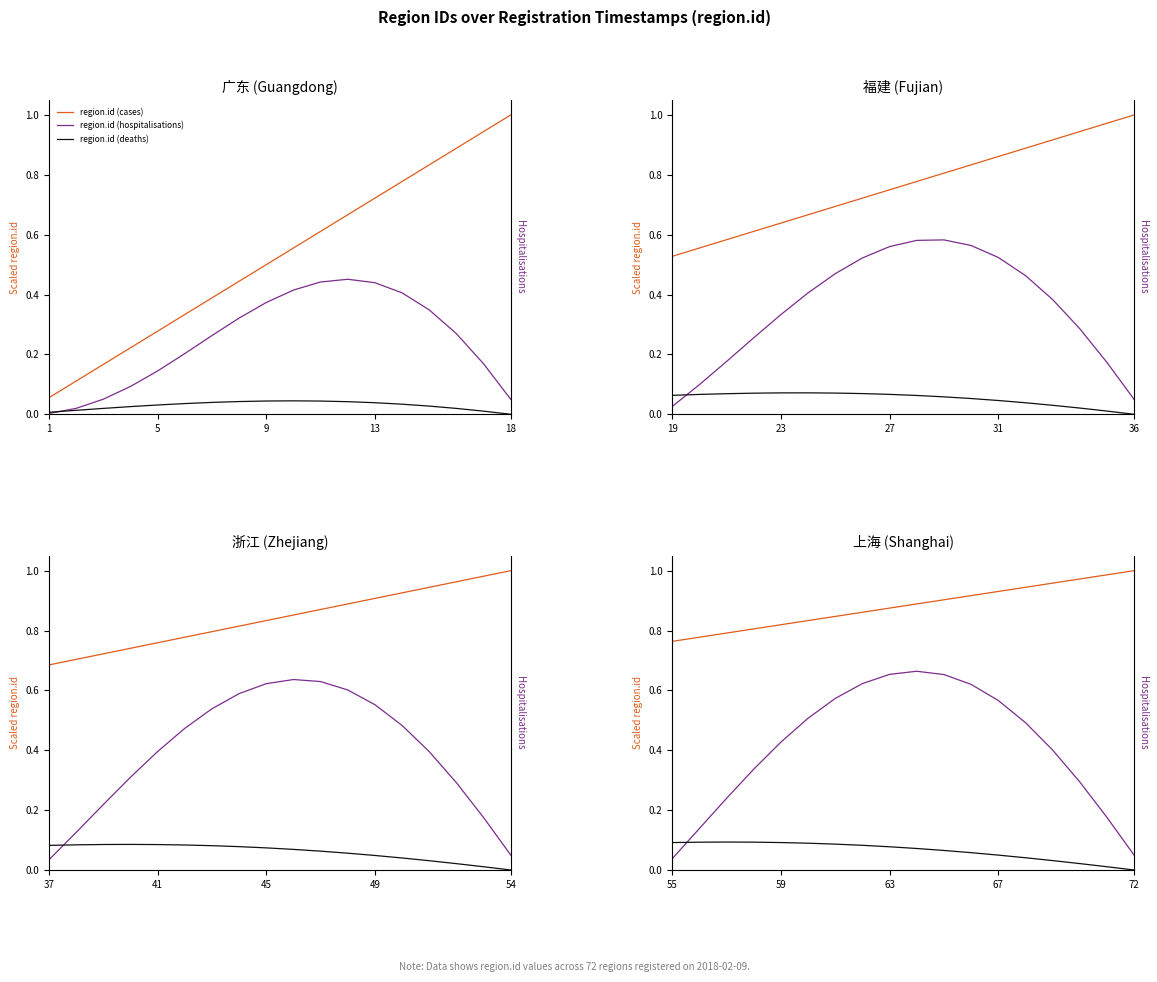

Between 5 and 9, which is larger?

9